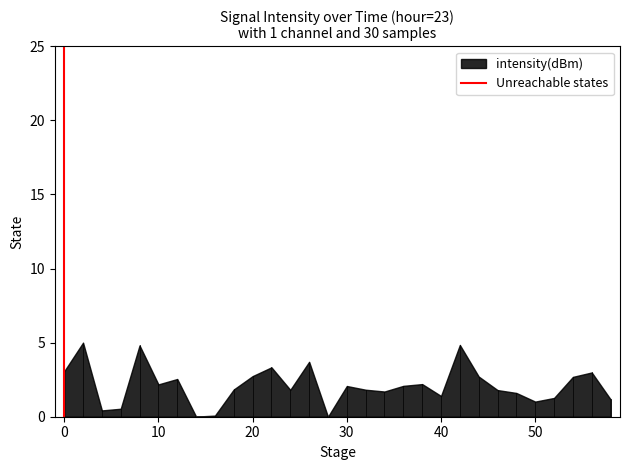

Does the chart have visible grid lines?

No